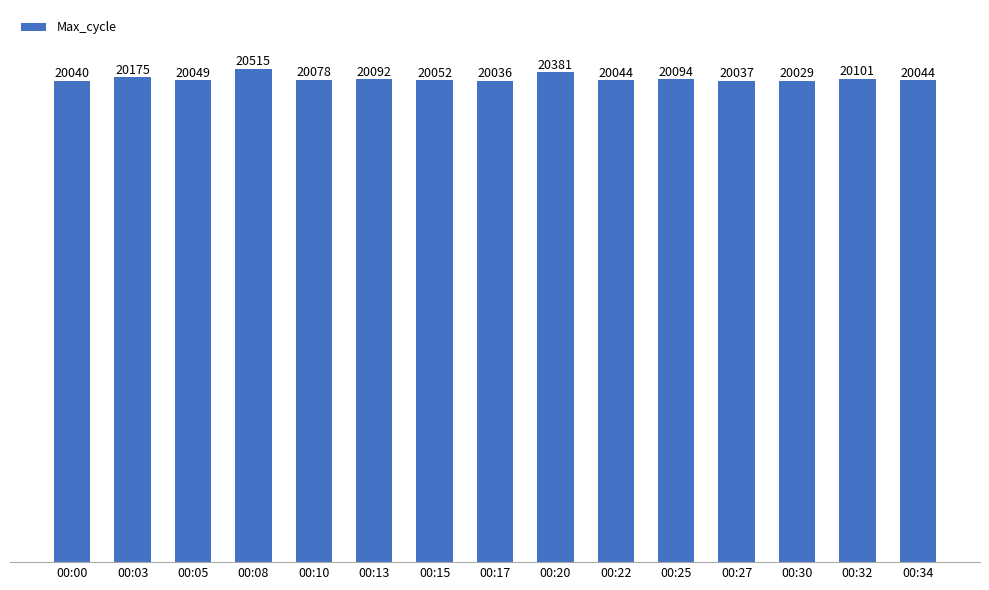

At which label is the value closest to 20272?

00:03